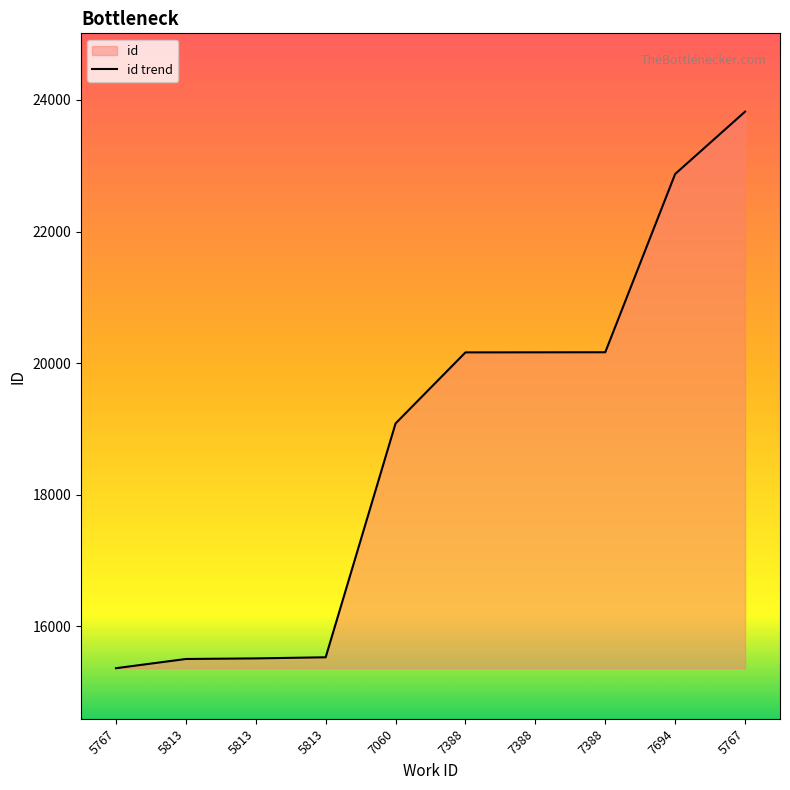

Count the number of values greater than 20163.

4